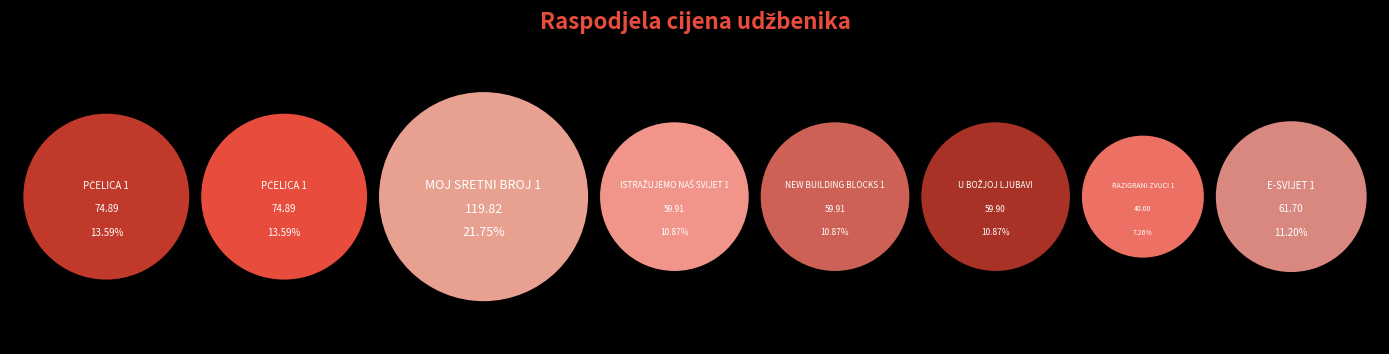

Which slice is the smallest?

RAZIGRANI ZVUCI 1